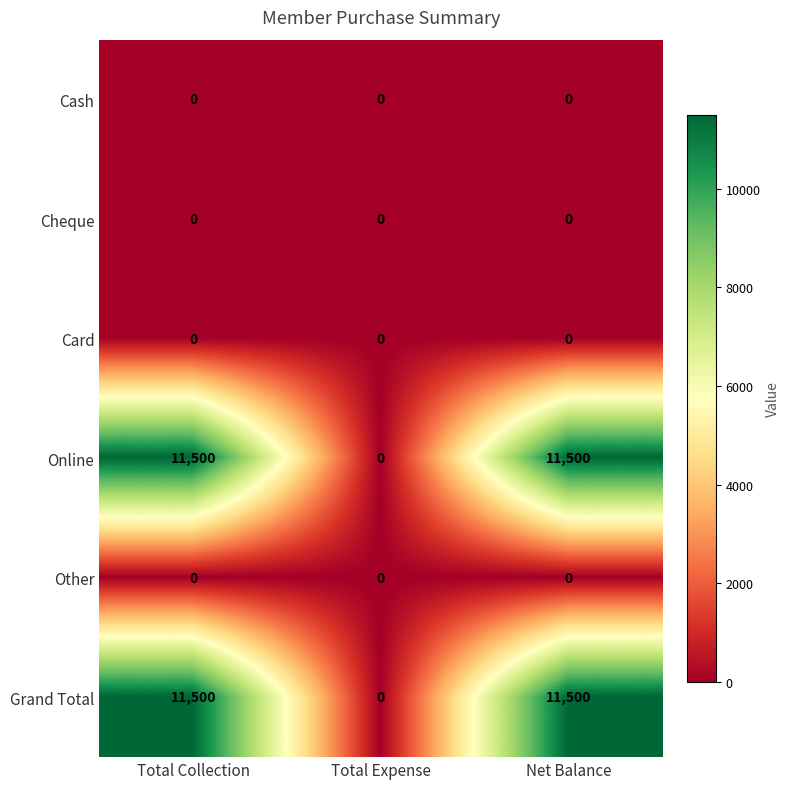

What is the difference between the highest and lowest values at Total Collection?

11500